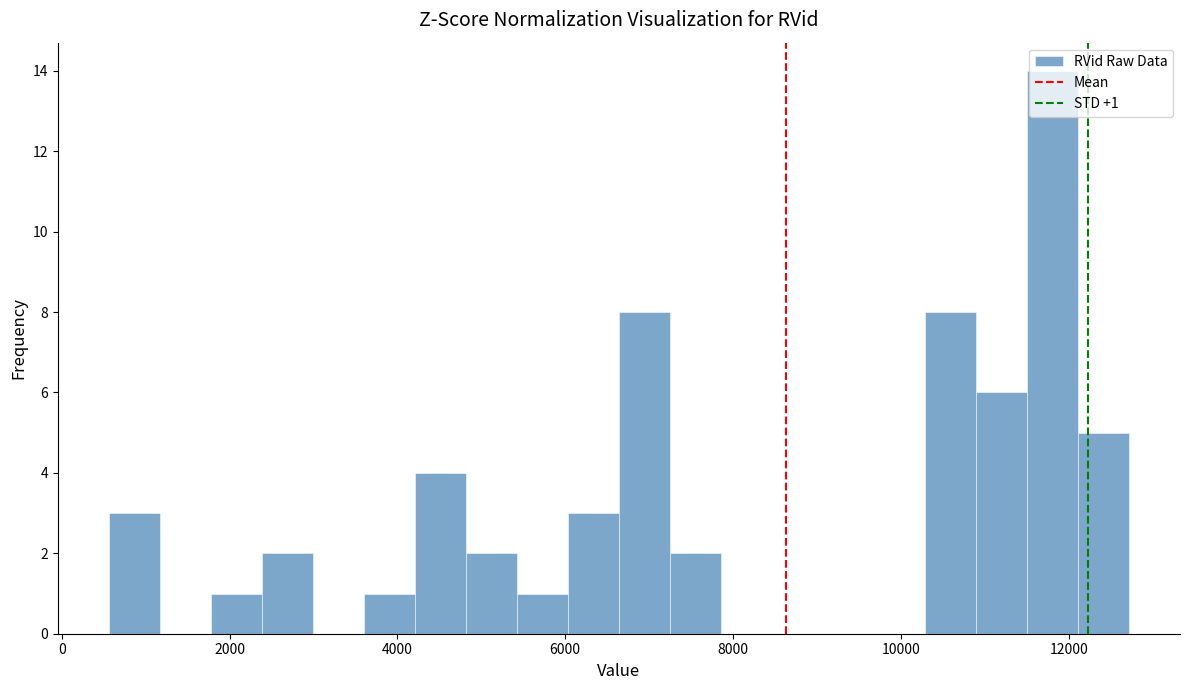

Read against the x-axis, roughly where is the centre of the tallest bar?

11800